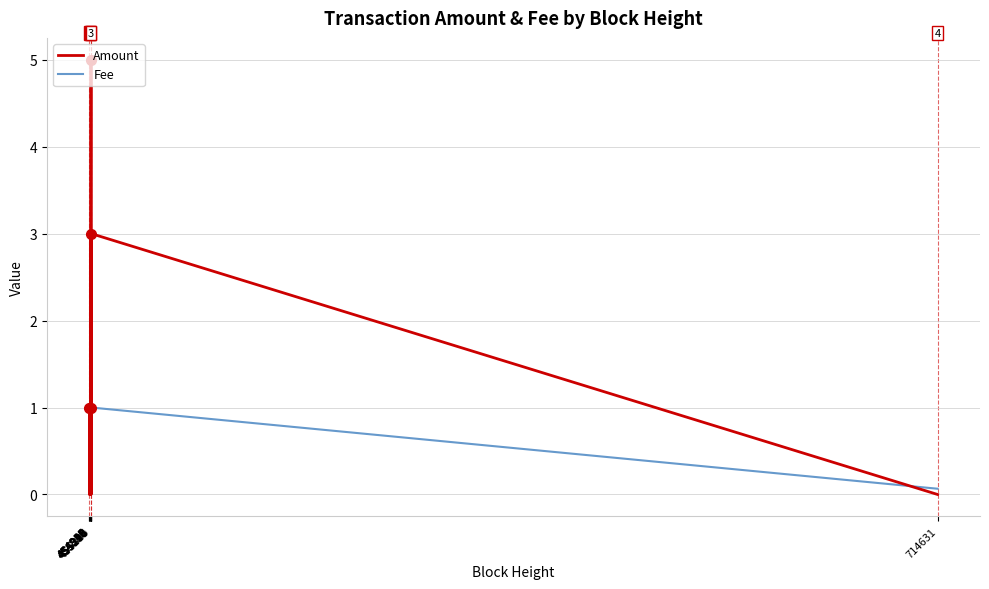

Does the chart display data point markers on the line(s)?

No